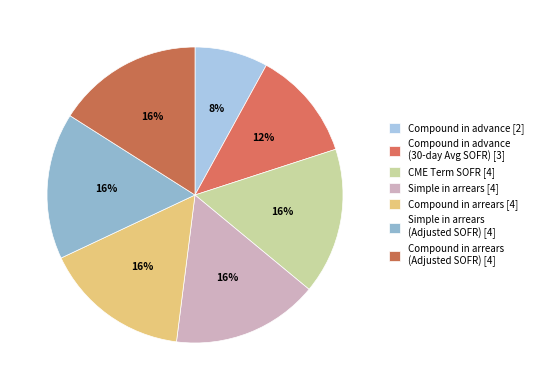

Is there any slice that represents more than half of the pie?

No